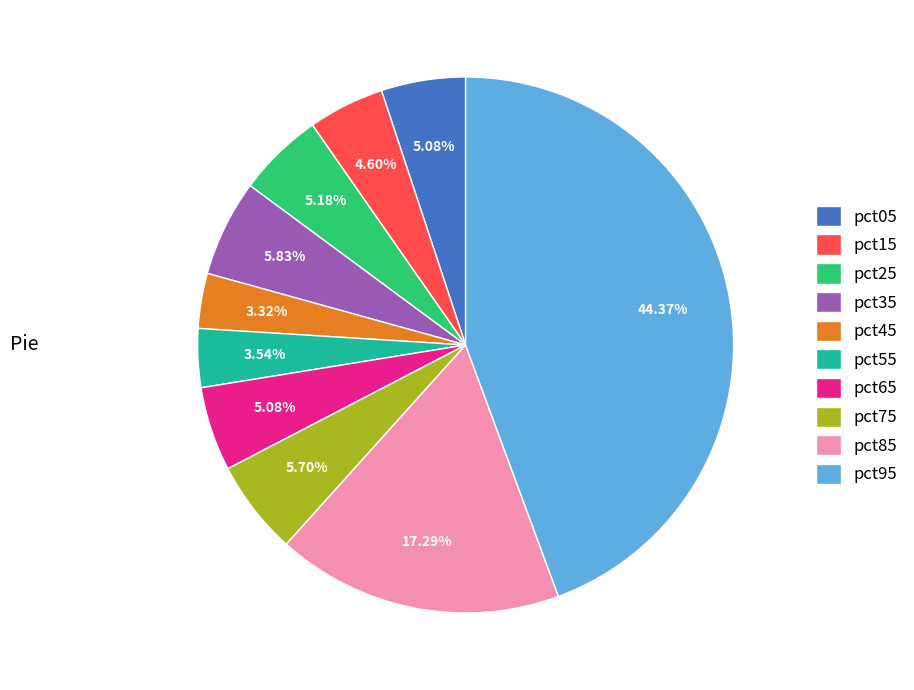

Which slice is the largest?

pct95